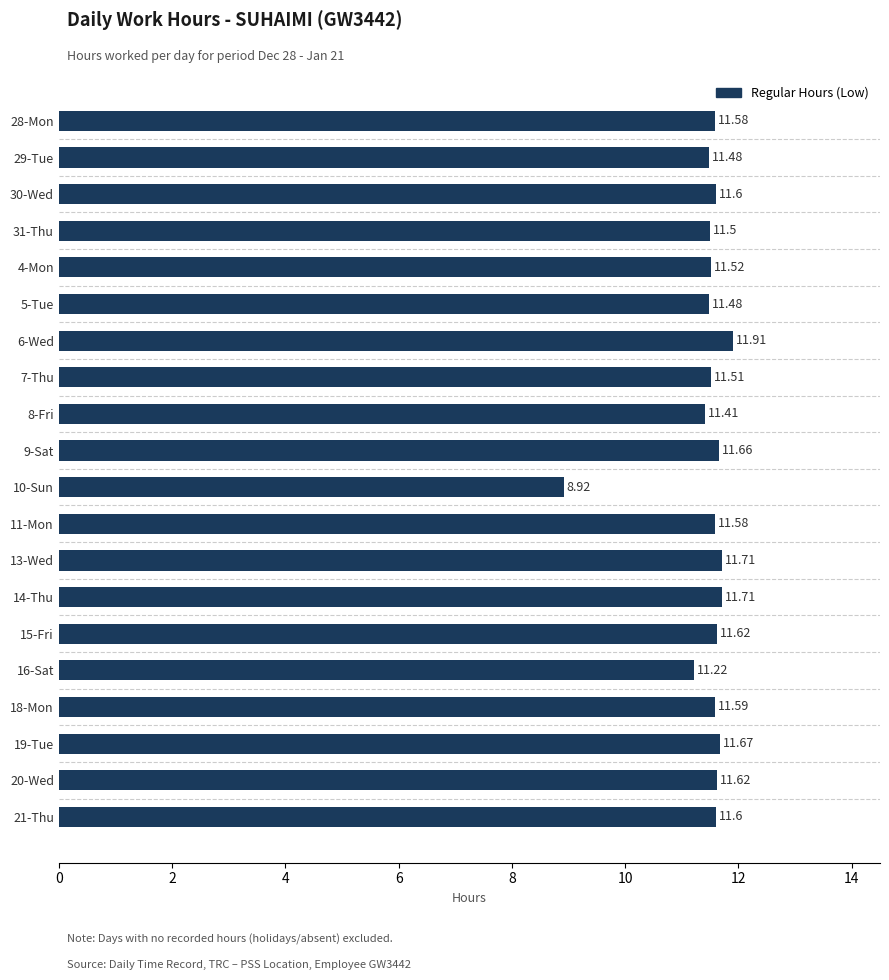

Which has a higher value, 10-Sun or 19-Tue?

19-Tue